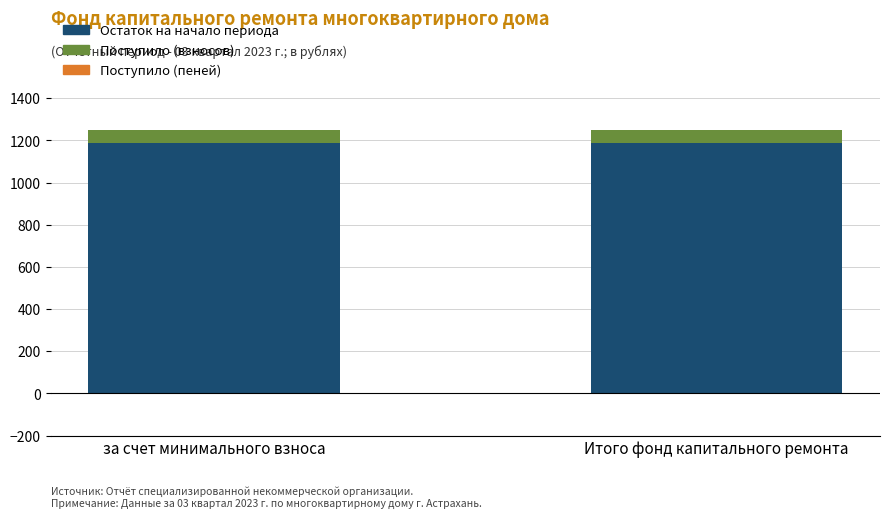

The Остаток на начало периода series shows 1188.0 at за счет минимального взноса. True or false?

True